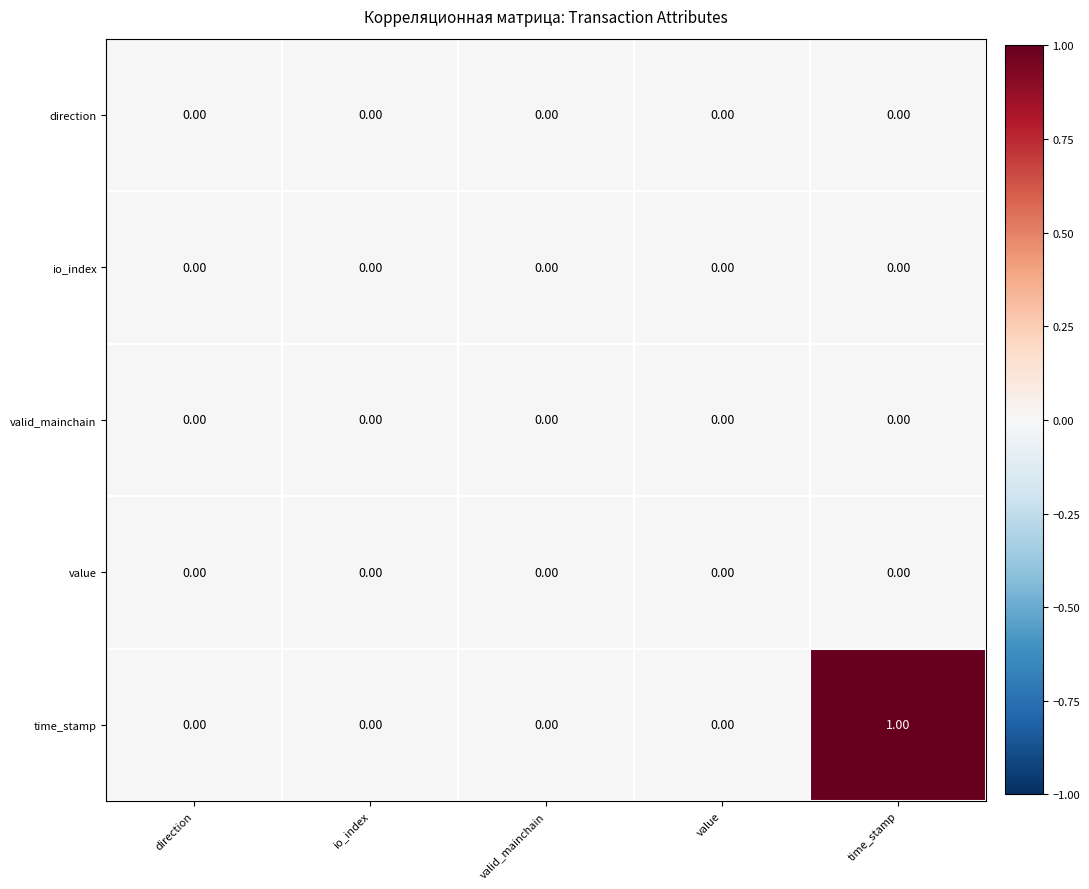

Which series has the widest spread of values?

time_stamp